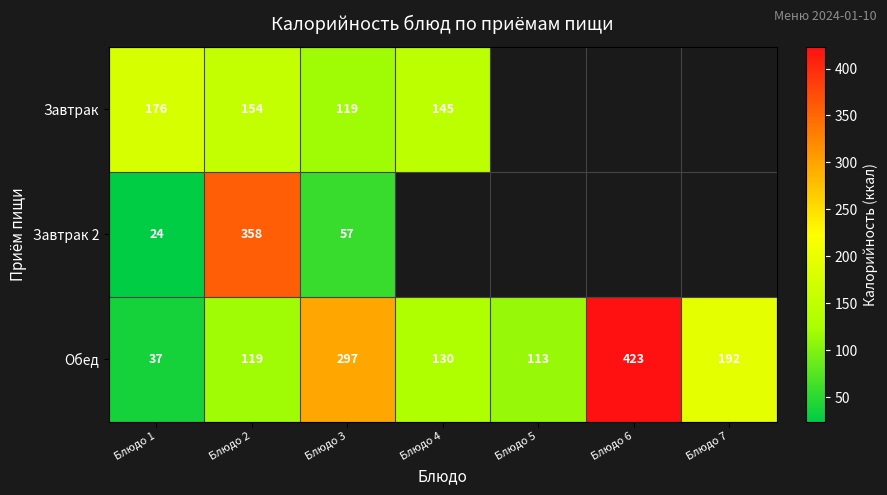

What is the difference between the maximum and second lowest values in the Обед series?

310